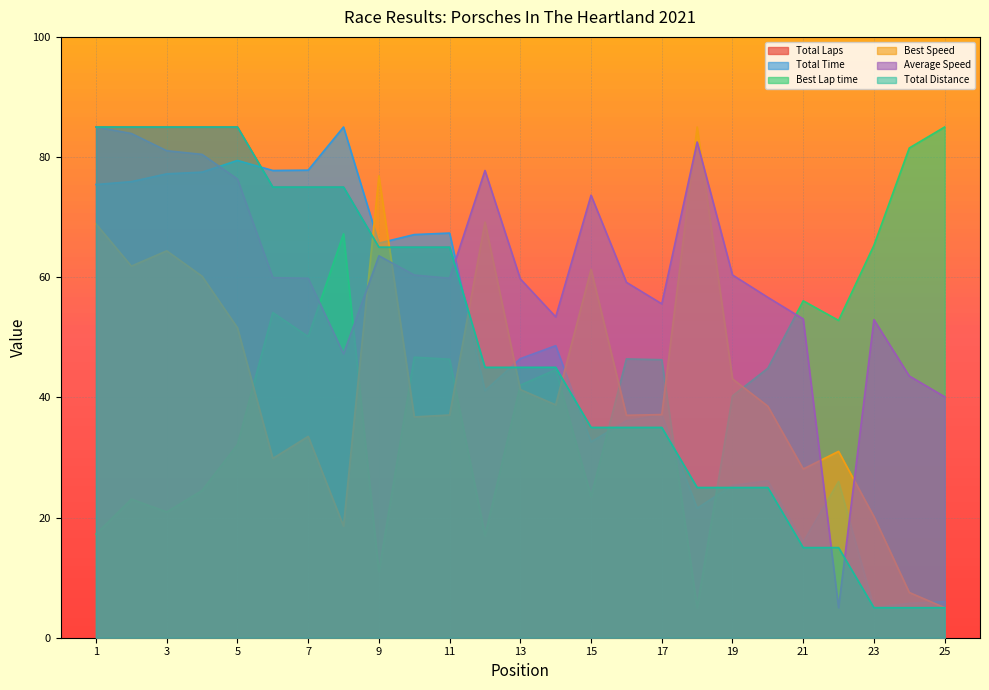

True or false: Best Lap time and Average Speed intersect in this chart.

True